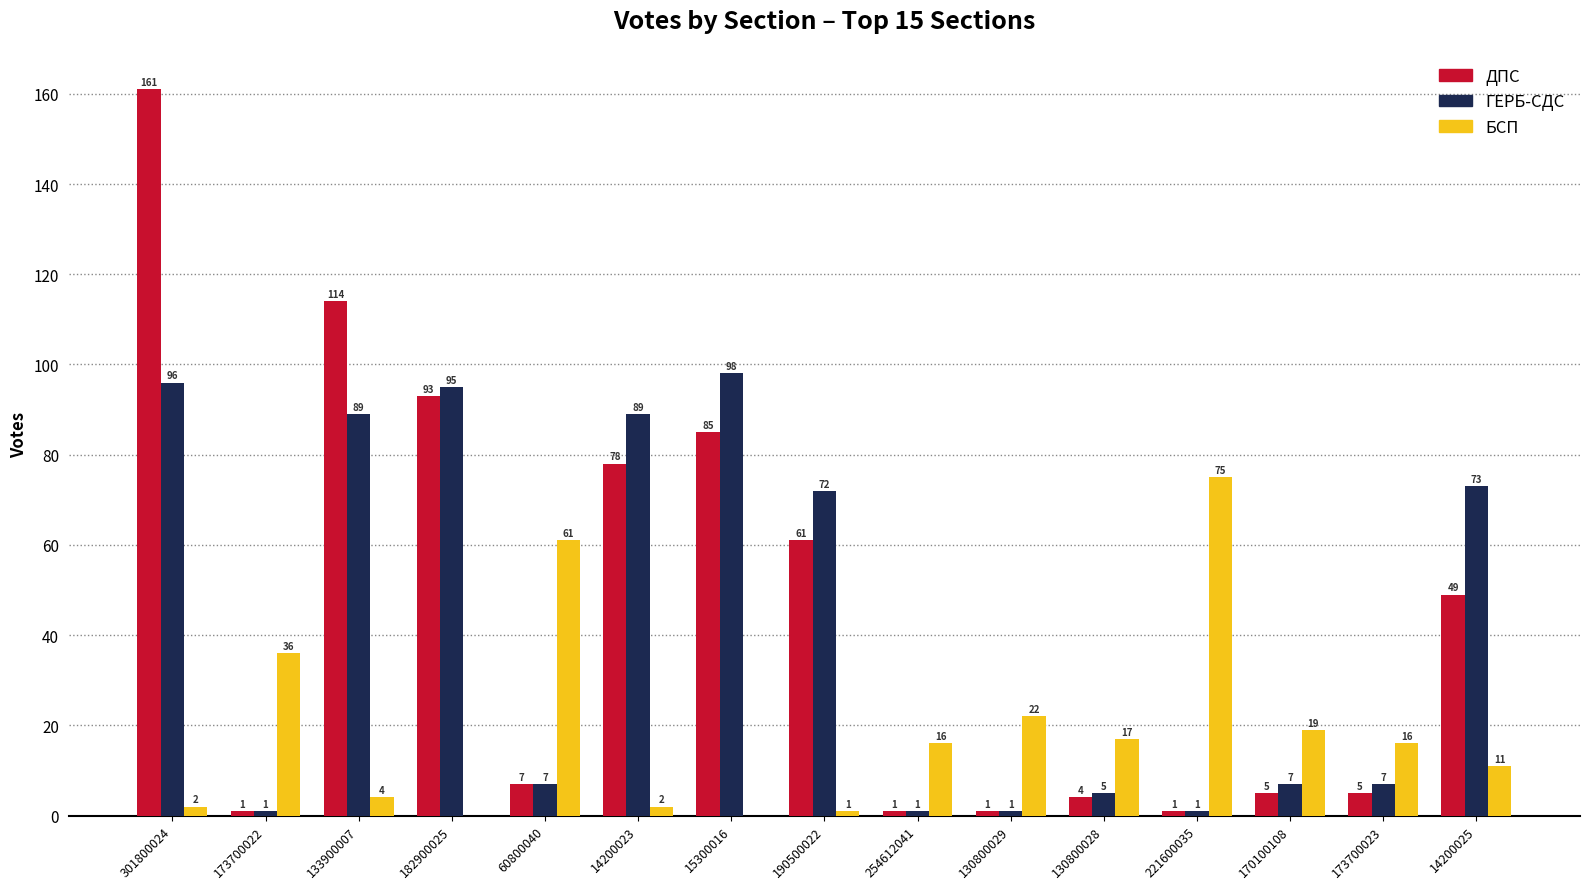

Where does the ДПС series first go above 7?

301800024